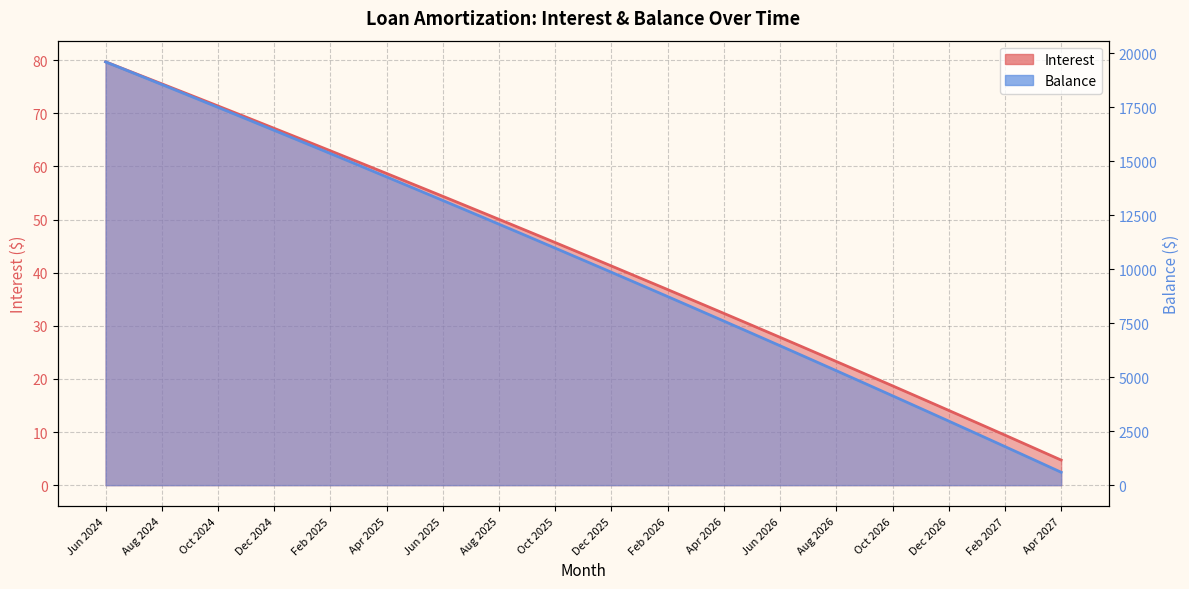

Is it true that Interest equals 23.3 at Aug 2026?

True